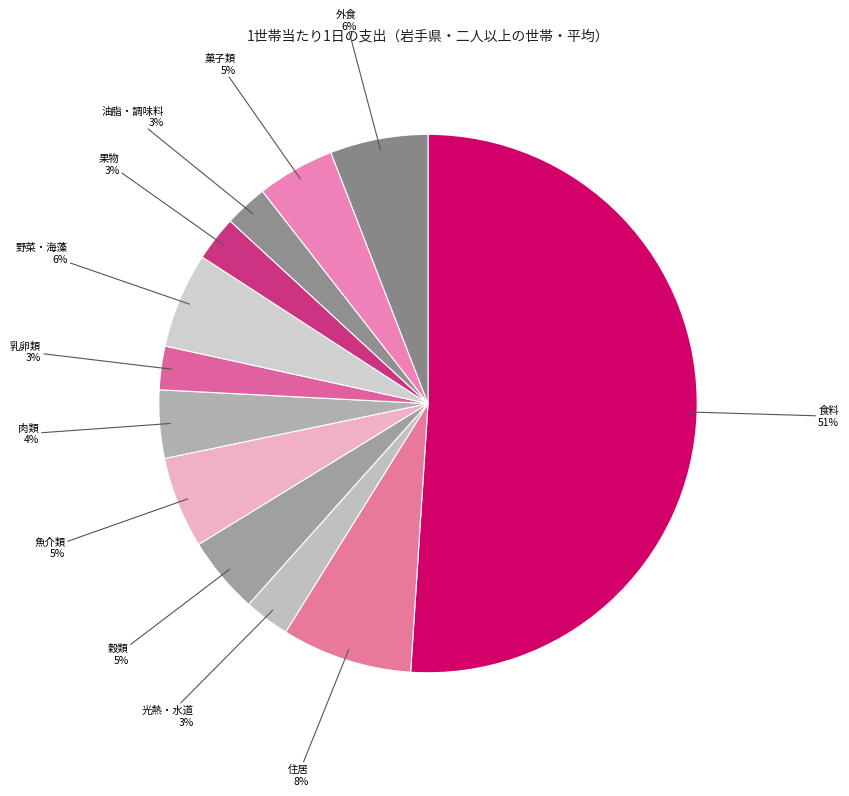

What is the largest slice in the pie chart?

食料